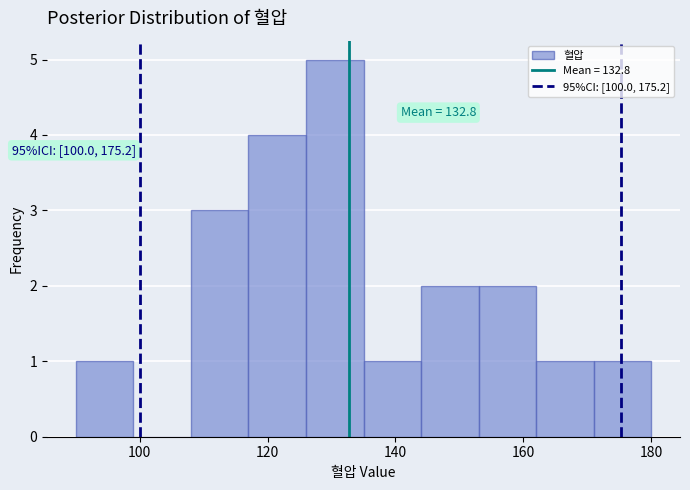

Which range on the x-axis has the tallest bar?

126 to 135